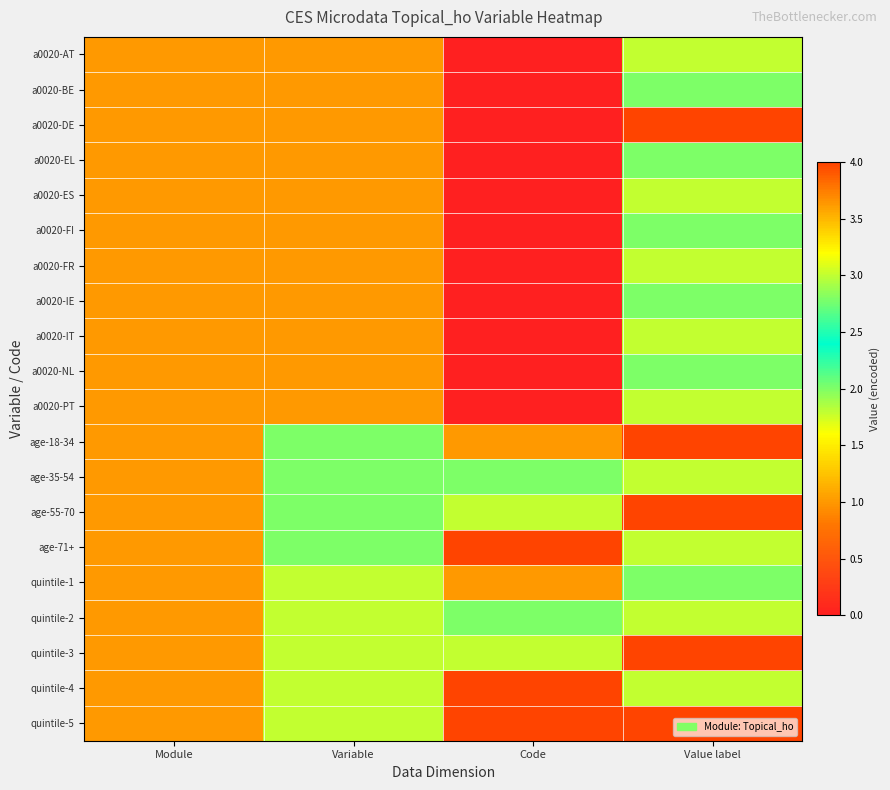

Reading left to right, list all the values displayed in this chart.

a0020-AT: Module=1	Variable=1	Code=0	Value label=3
a0020-BE: Module=1	Variable=1	Code=0	Value label=2
a0020-DE: Module=1	Variable=1	Code=0	Value label=4
a0020-EL: Module=1	Variable=1	Code=0	Value label=2
a0020-ES: Module=1	Variable=1	Code=0	Value label=3
a0020-FI: Module=1	Variable=1	Code=0	Value label=2
a0020-FR: Module=1	Variable=1	Code=0	Value label=3
a0020-IE: Module=1	Variable=1	Code=0	Value label=2
a0020-IT: Module=1	Variable=1	Code=0	Value label=3
a0020-NL: Module=1	Variable=1	Code=0	Value label=2
a0020-PT: Module=1	Variable=1	Code=0	Value label=3
age-18-34: Module=1	Variable=2	Code=1	Value label=4
age-35-54: Module=1	Variable=2	Code=2	Value label=3
age-55-70: Module=1	Variable=2	Code=3	Value label=4
age-71+: Module=1	Variable=2	Code=4	Value label=3
quintile-1: Module=1	Variable=3	Code=1	Value label=2
quintile-2: Module=1	Variable=3	Code=2	Value label=3
quintile-3: Module=1	Variable=3	Code=3	Value label=4
quintile-4: Module=1	Variable=3	Code=4	Value label=3
quintile-5: Module=1	Variable=3	Code=5	Value label=4